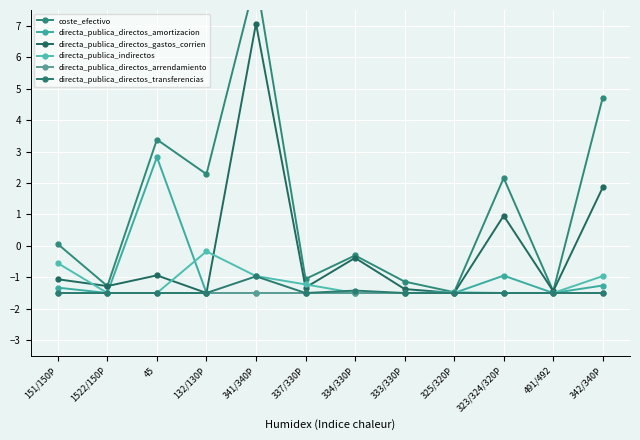

At which category is the sum across all series the highest?

341/340P